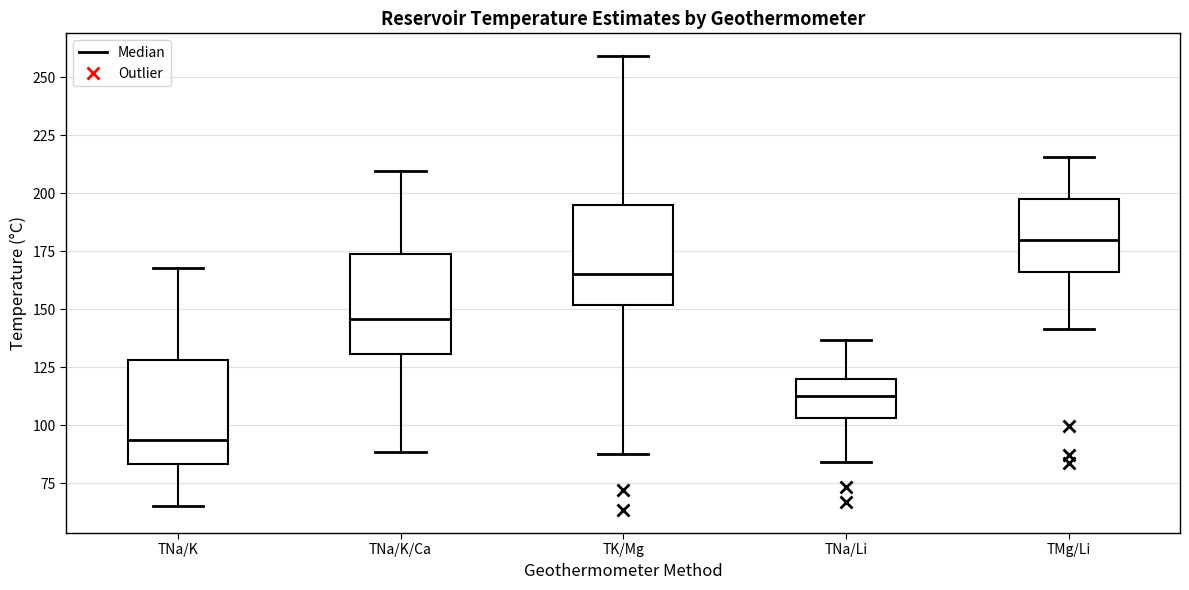

Reading left to right, read every box against the y-axis: the position of its median line, the range the box covers, and the ends of its whiskers. The values are not printed on the chart, so give them approximately, as read against the axis.

TNa/K: median 95, box 85 to 130, whiskers 65 to 170
TNa/K/Ca: median 145, box 130 to 175, whiskers 90 to 210
TK/Mg: median 165, box 150 to 195, whiskers 90 to 260
TNa/Li: median 110, box 105 to 120, whiskers 85 to 135
TMg/Li: median 180, box 165 to 200, whiskers 140 to 215